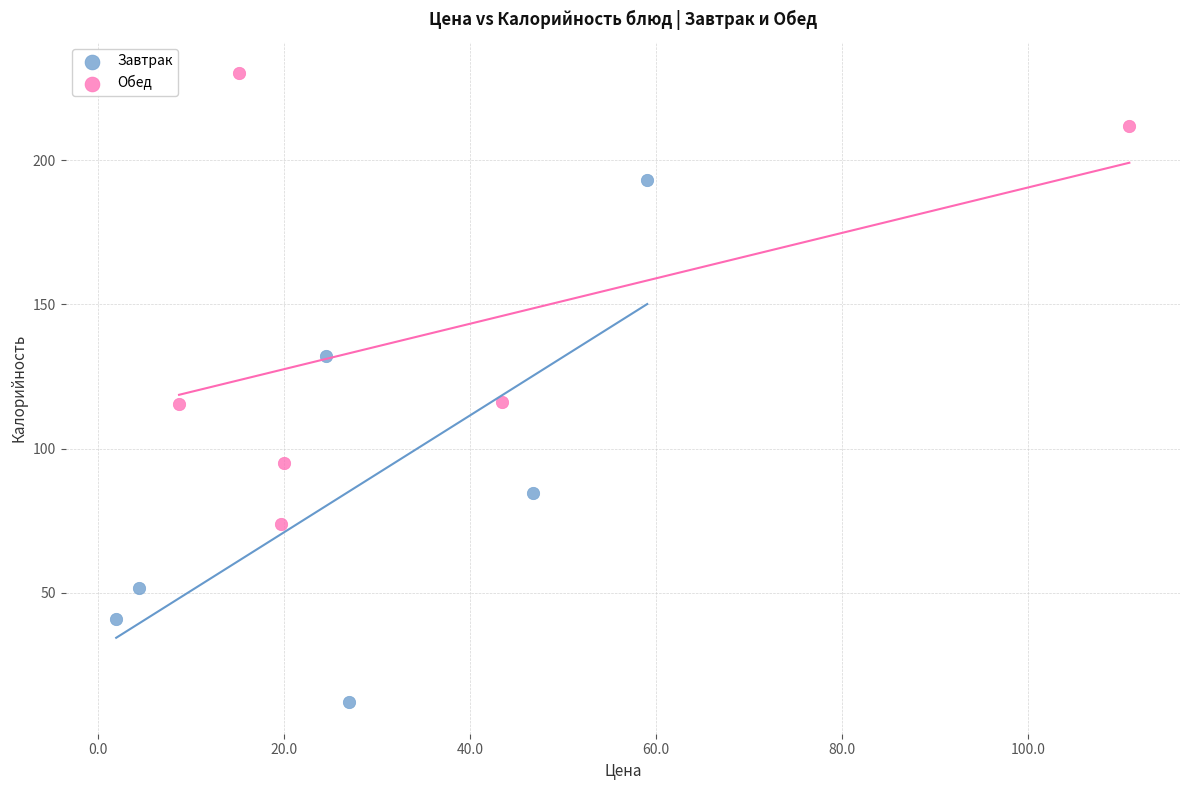

Which series contains the lowest Y value?

Завтрак